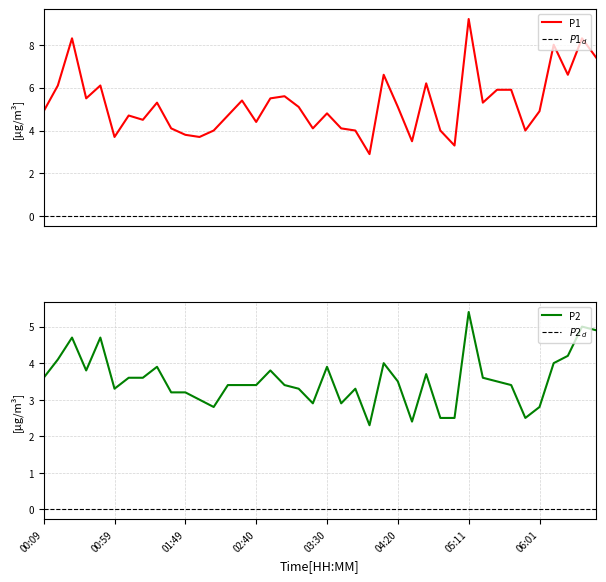

What is the sum of the P2 values at 01:09 and 06:21?

7.8